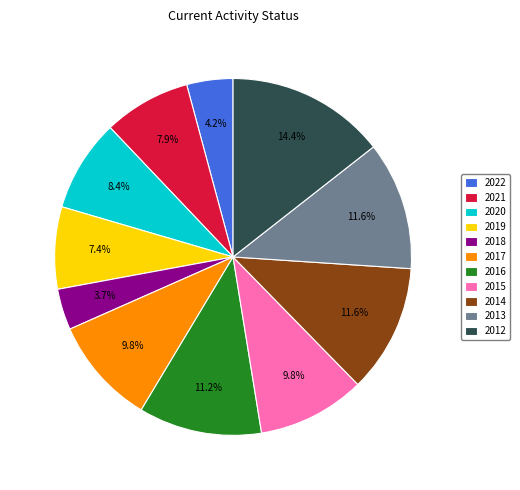

Combined, what portion of the pie is 2012 and 2014?

26.0%